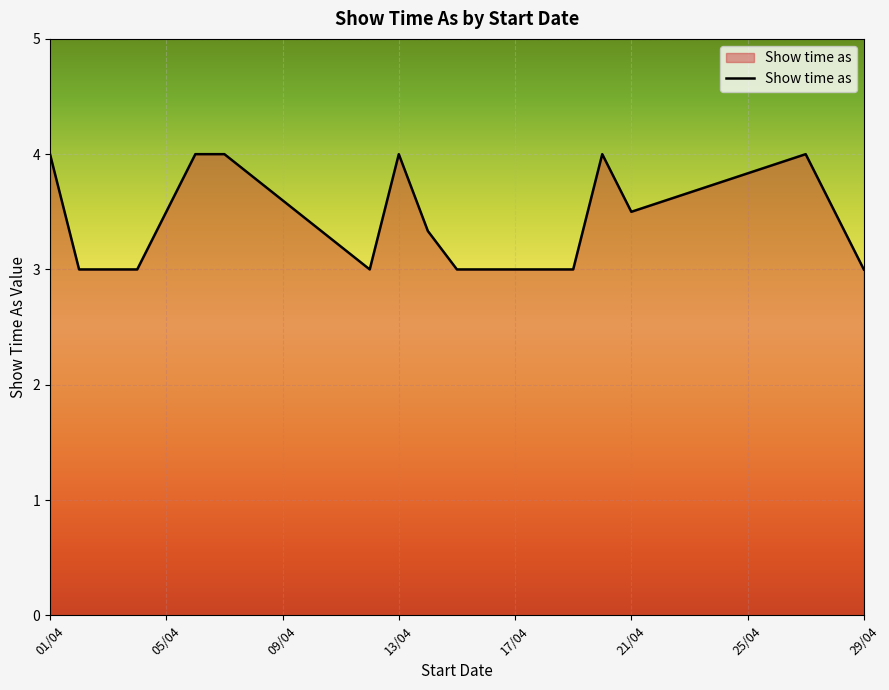

What is the maximum value shown in the chart?

4.0